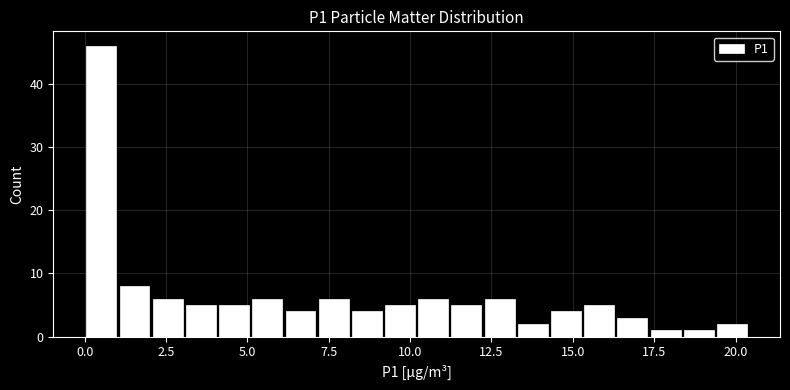

Around what value on the x-axis is the tallest bar? Give the approximate position of its centre, as read against the axis.

0.5